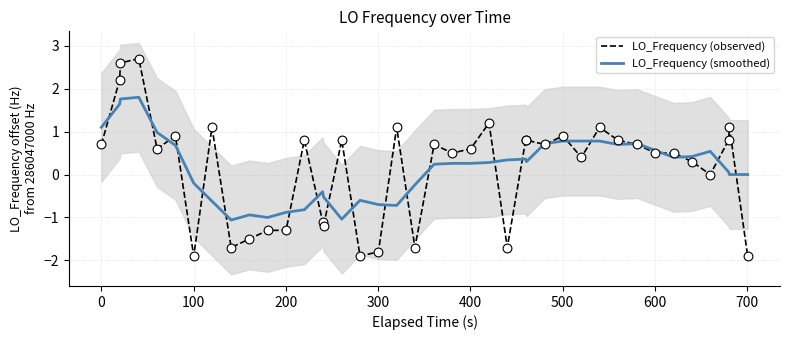

Is the value of LO_Frequency (smoothed) at 30 greater than the value of LO_Frequency (observed) at 21?

Yes